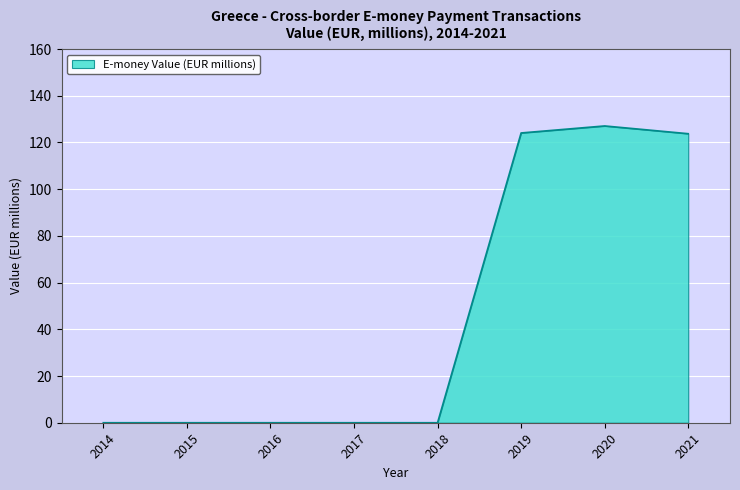

Does the chart display data point markers on the line(s)?

No